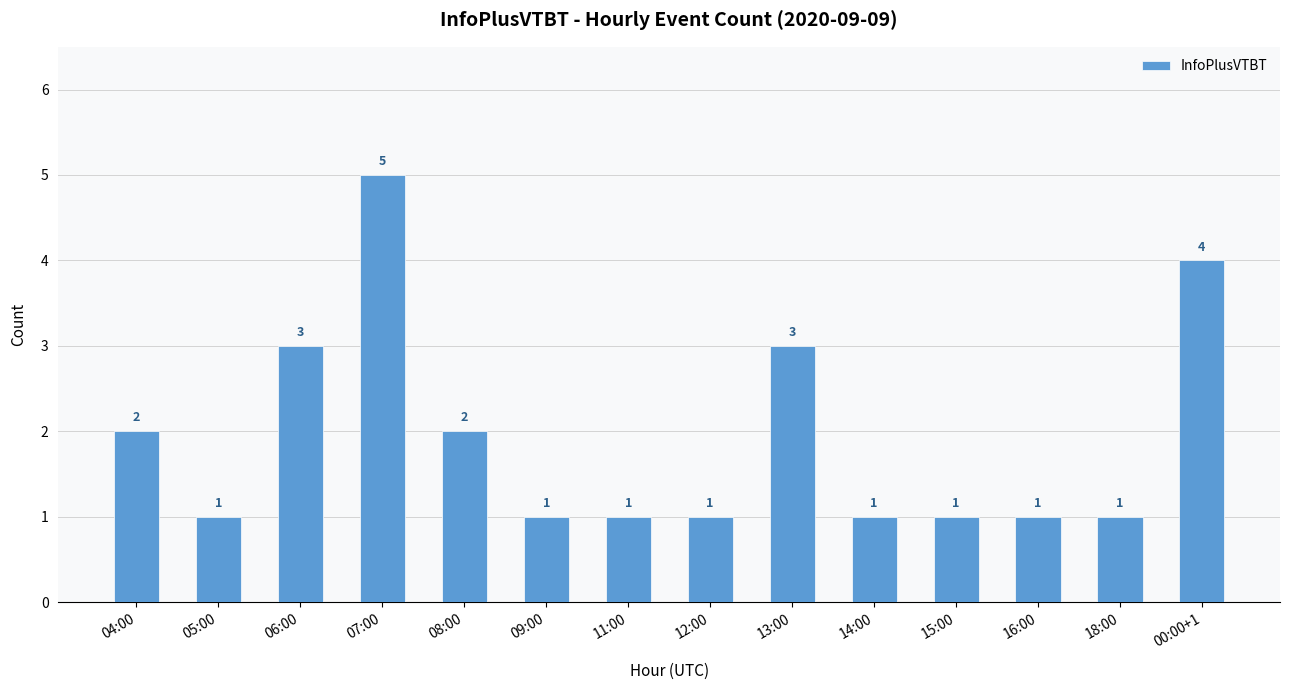

The chart shows a value of 4 at 00:00+1. True or false?

True